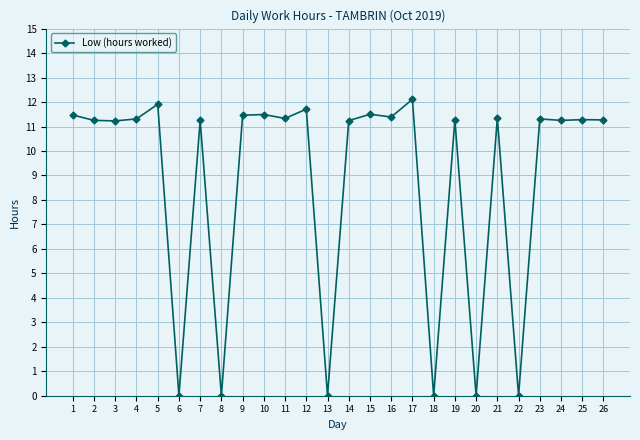

How many data points are less than 11?

6